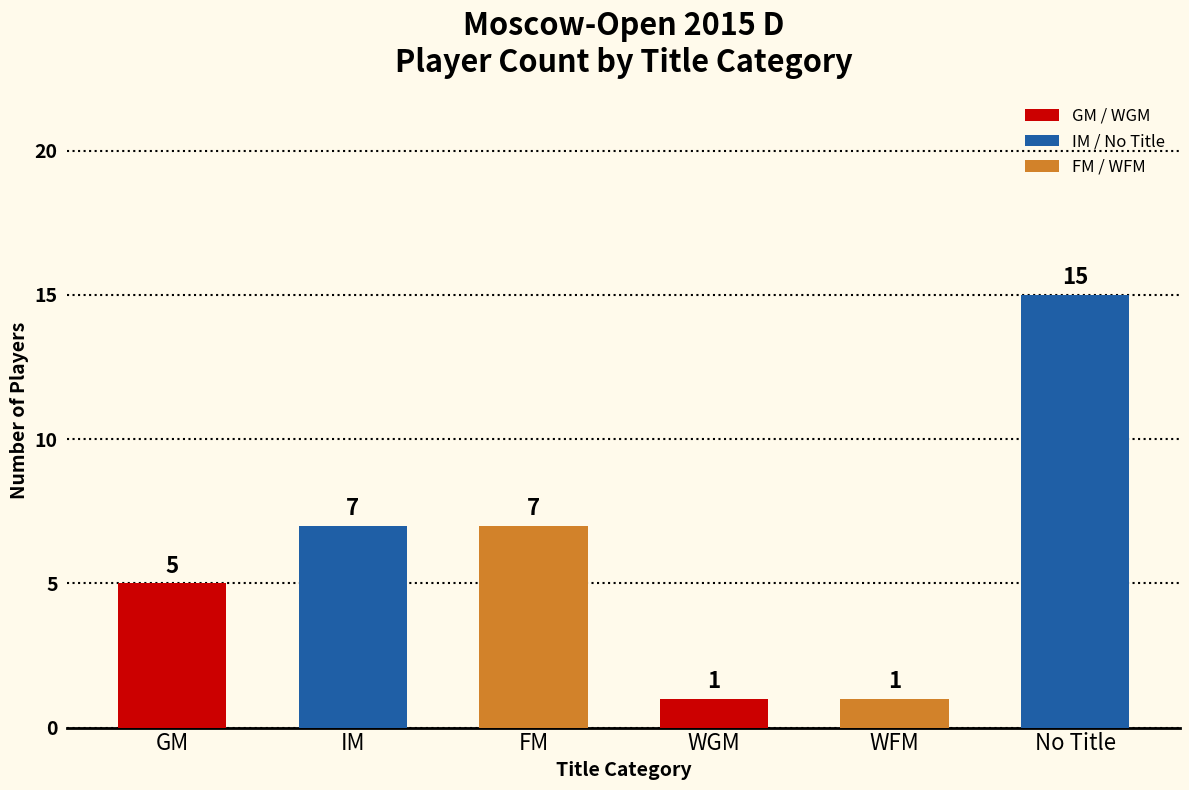

Reading left to right, extract all data points from this chart.

5	7	7	1	1	15